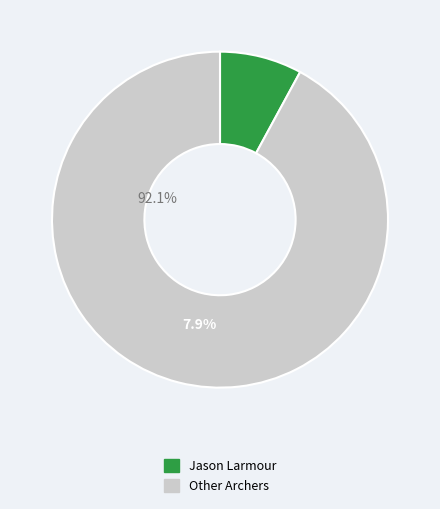

Do Jason Larmour and Other Archers together represent more than half of the pie?

Yes